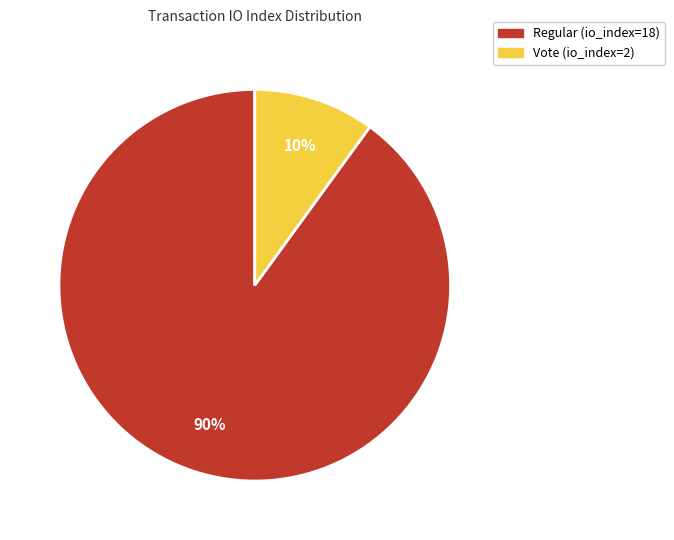

Is the sum of Regular (io_index=18) and Vote (io_index=2) greater than half?

Yes